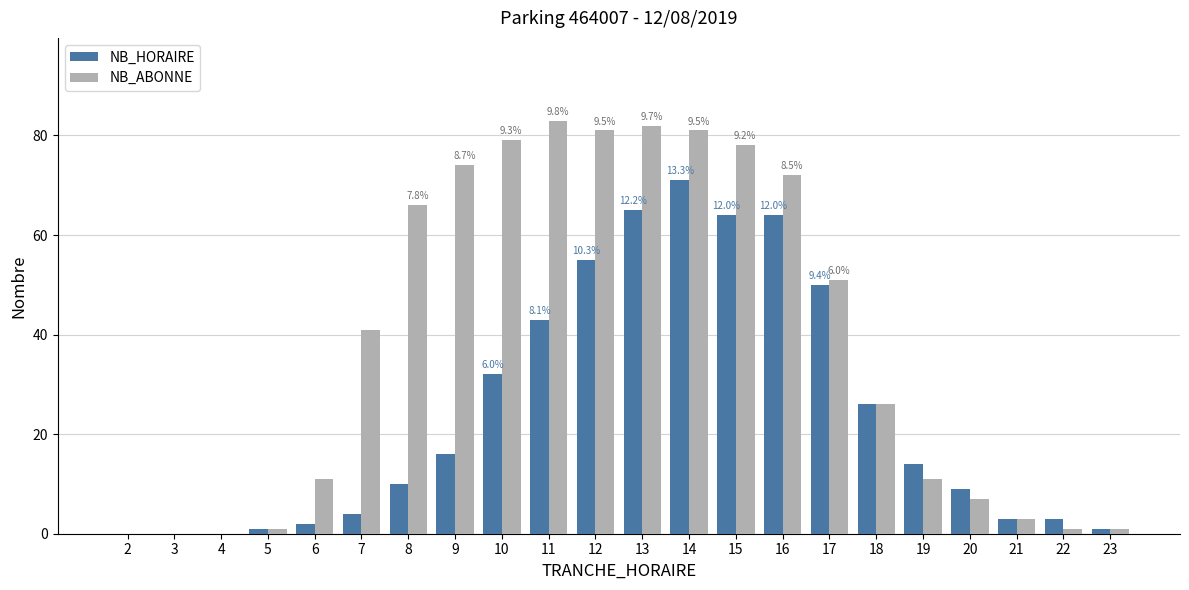

The NB_HORAIRE series shows 10 at 8. True or false?

True